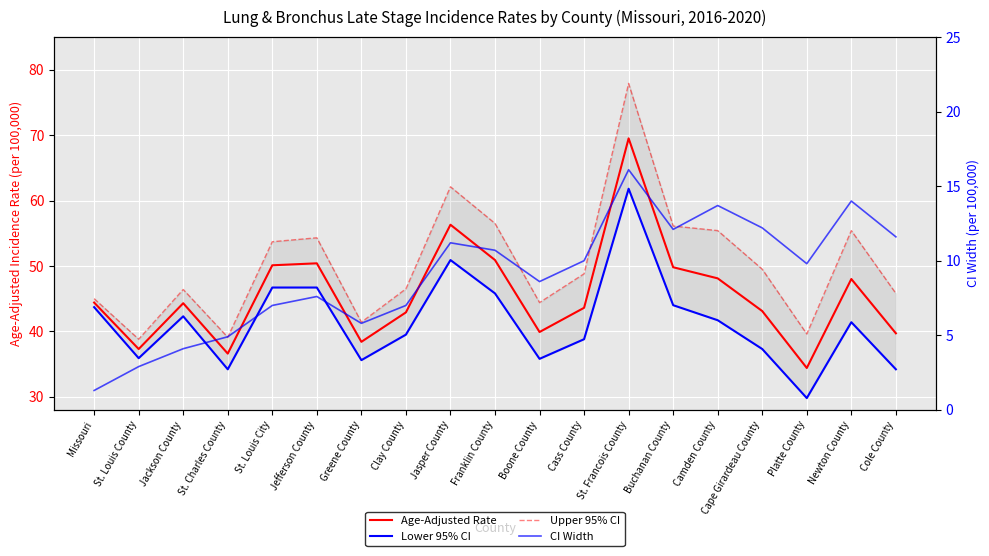

List the series in order of their peak value, lowest first.

CI Width, Lower 95% CI, Age-Adjusted Rate, Upper 95% CI